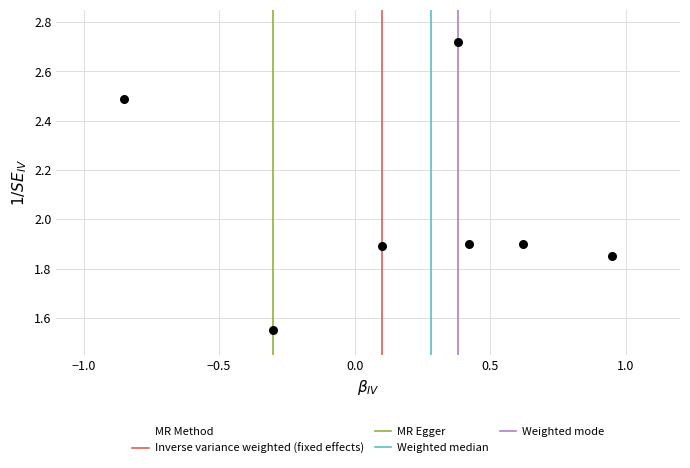

What is the range of X values (max minus min)?

1.8